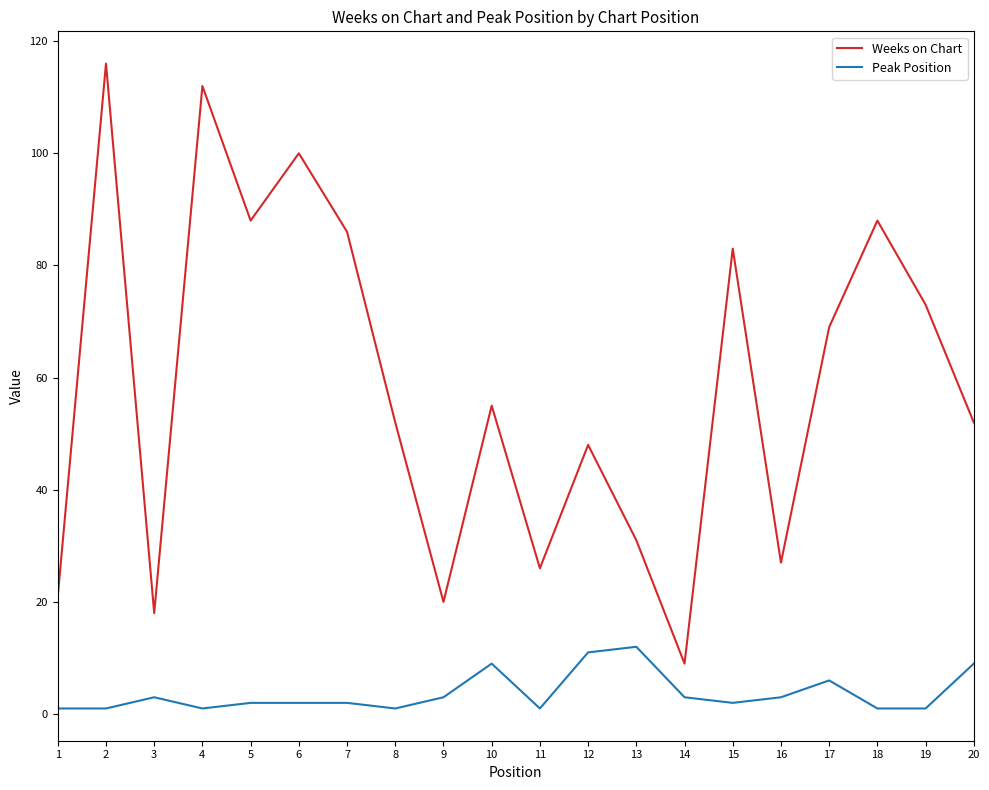

Is it true that Weeks on Chart equals 34 at 7?

False